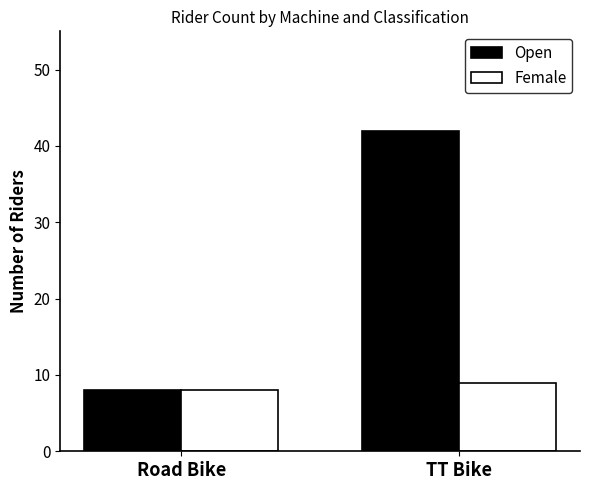

What is the total value across all series at Road Bike?

16